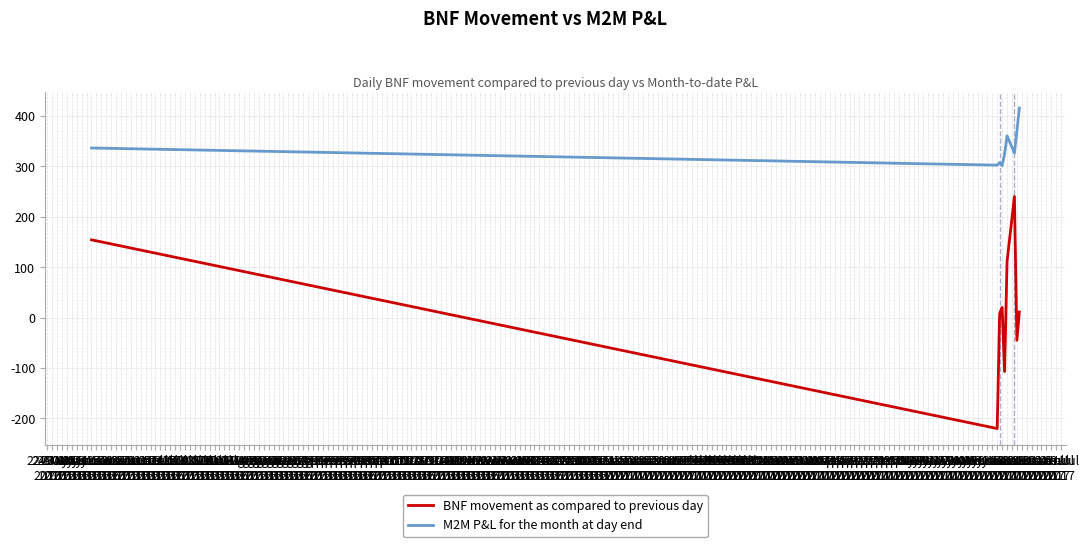

Does the chart display data point markers on the line(s)?

No